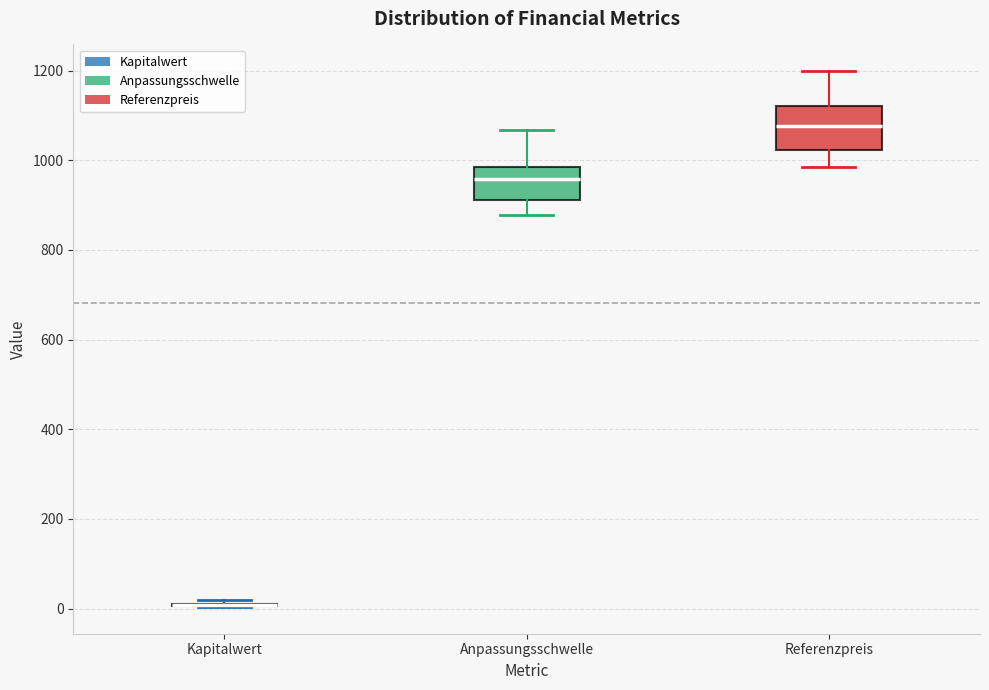

Reading left to right, read every box against the y-axis: the position of its median line, the range the box covers, and the ends of its whiskers. The values are not printed on the chart, so give them approximately, as read against the axis.

Kapitalwert: box collapsed to a line at 0, whiskers 0 to 20
Anpassungsschwelle: median 960, box 920 to 980, whiskers 880 to 1060
Referenzpreis: median 1080, box 1020 to 1120, whiskers 980 to 1200